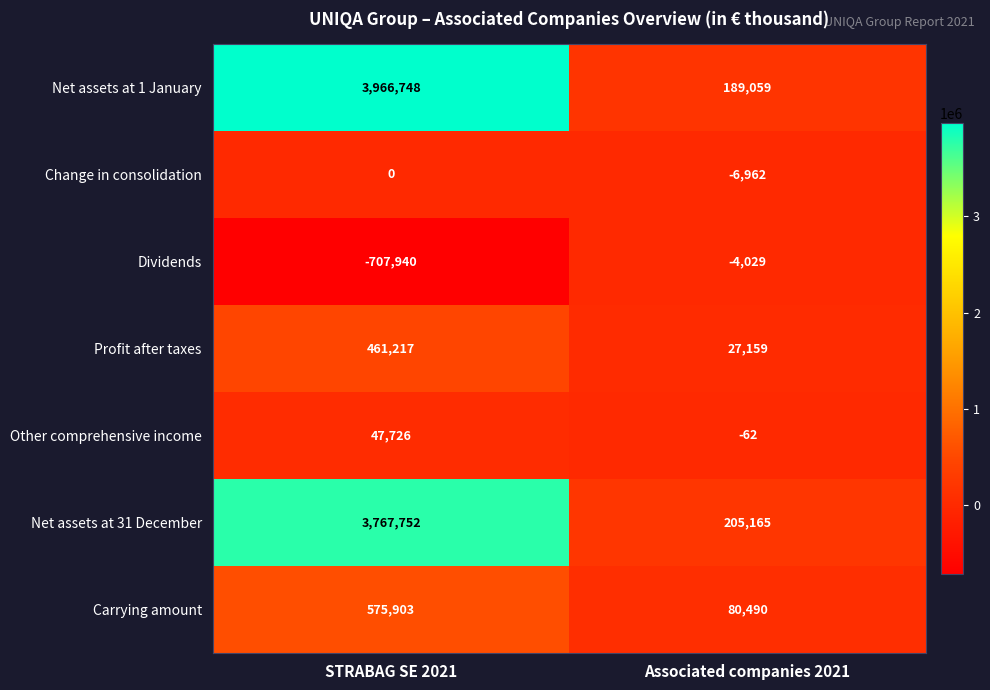

At which label does Net assets at 1 January reach its peak?

STRABAG SE 2021